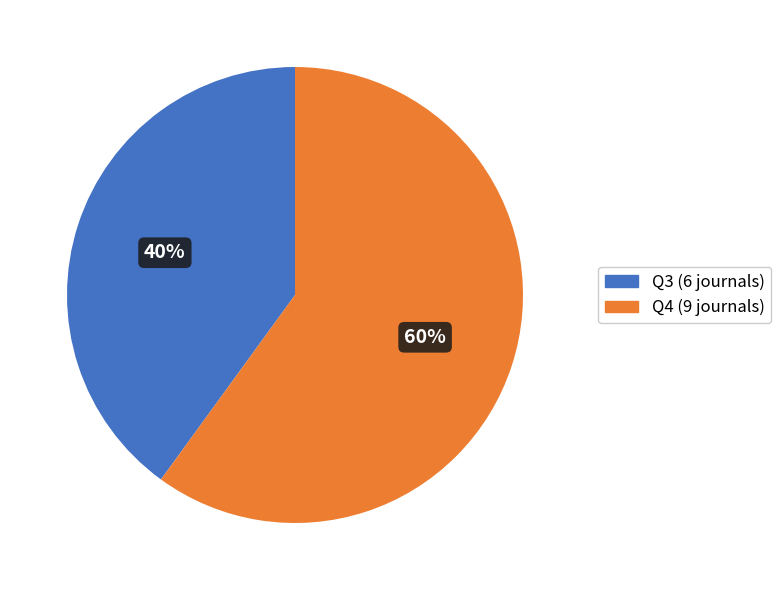

Which category has the smallest portion of the pie?

Q3